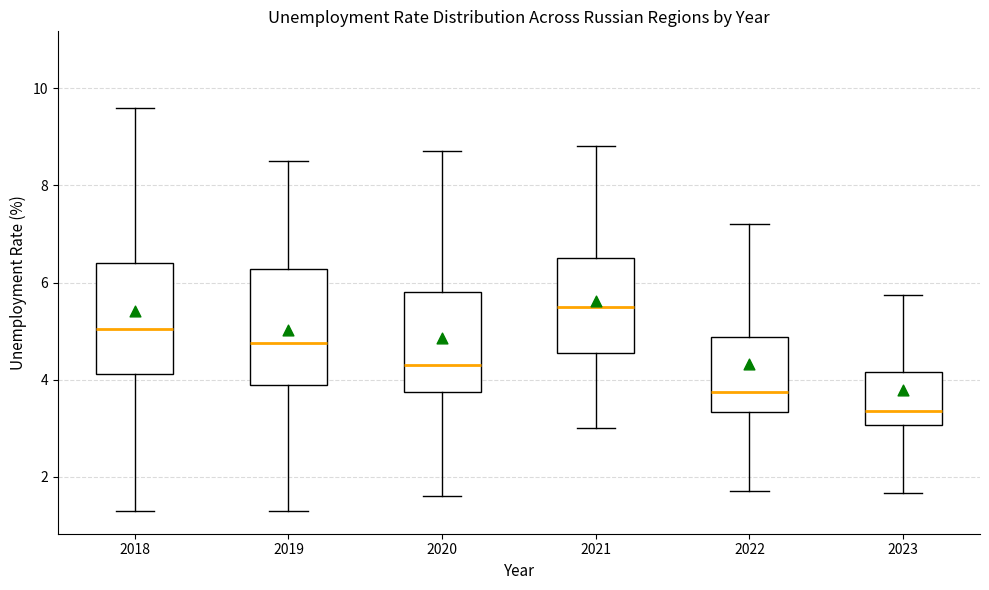

Reading left to right, read every box against the y-axis: the position of its median line, the range the box covers, and the ends of its whiskers. The values are not printed on the chart, so give them approximately, as read against the axis.

2018: median 5.0, box 4.2 to 6.4, whiskers 1.4 to 9.6
2019: median 4.8, box 4.0 to 6.2, whiskers 1.4 to 8.6
2020: median 4.4, box 3.8 to 5.8, whiskers 1.6 to 8.8
2021: median 5.6, box 4.6 to 6.6, whiskers 3.0 to 8.8
2022: median 3.8, box 3.4 to 4.8, whiskers 1.8 to 7.2
2023: median 3.4, box 3.0 to 4.2, whiskers 1.6 to 5.8